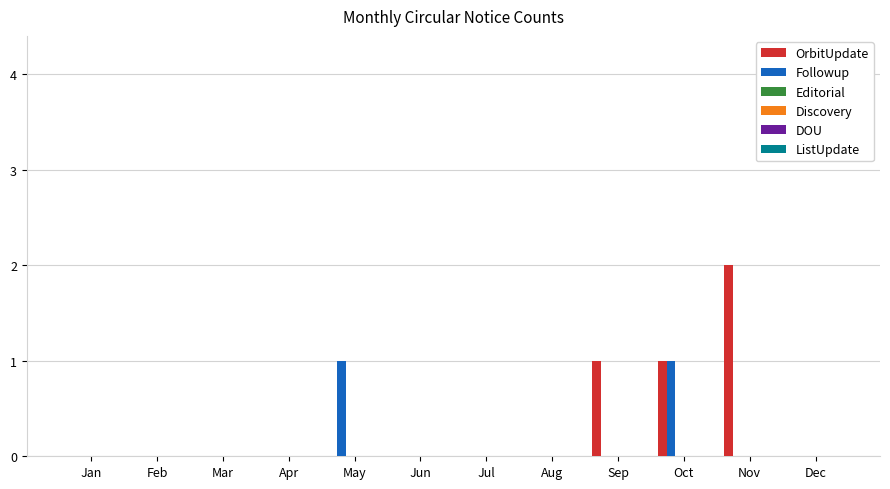

What is the sum of all OrbitUpdate values?

4